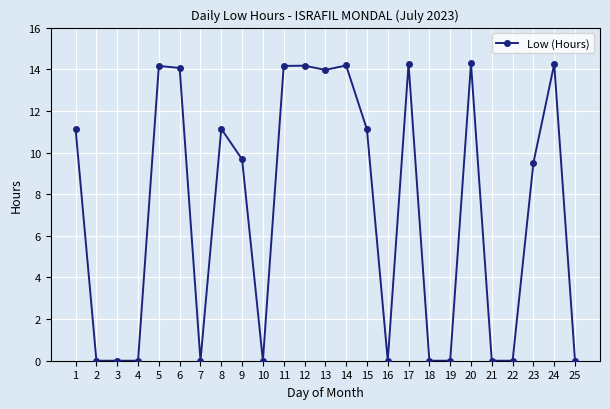

What is the ratio of the value at 11 to the value at 12?

1.0